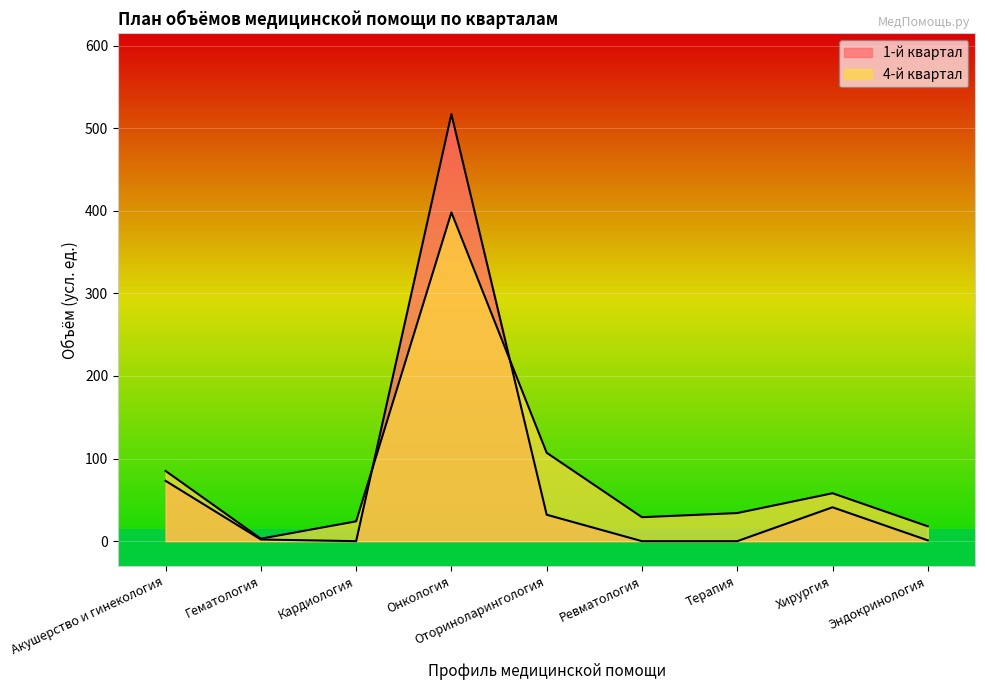

Is the value of 1-й квартал at Онкология greater than the value of 4-й квартал at Оториноларингология?

Yes